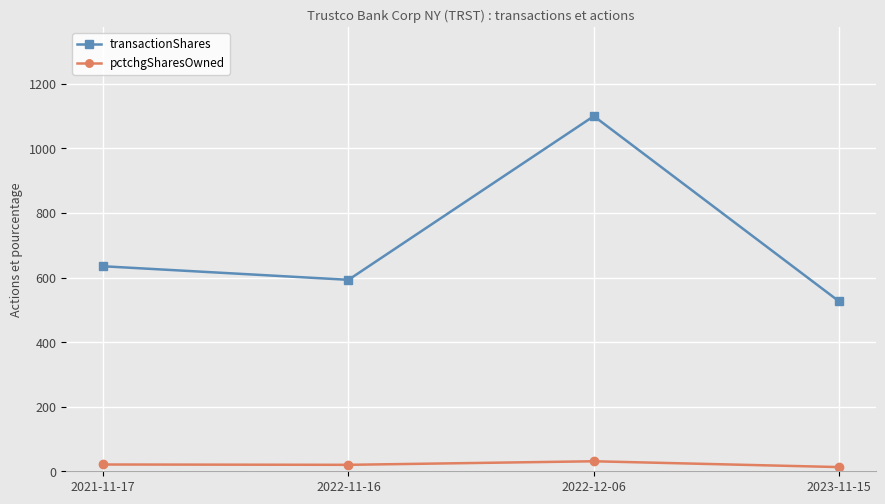

How many categories are shown in the chart?

4